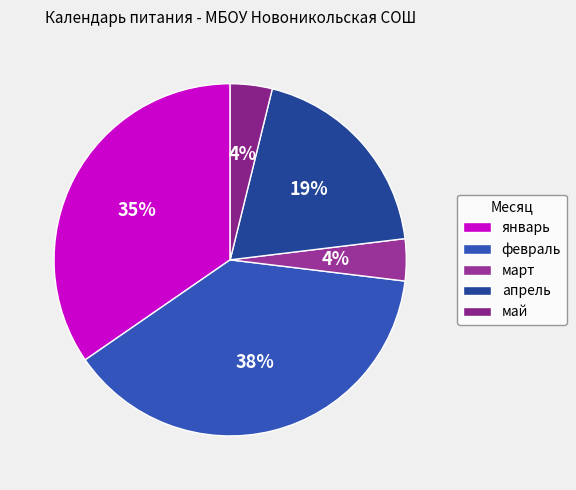

How many segments does this pie chart have?

5